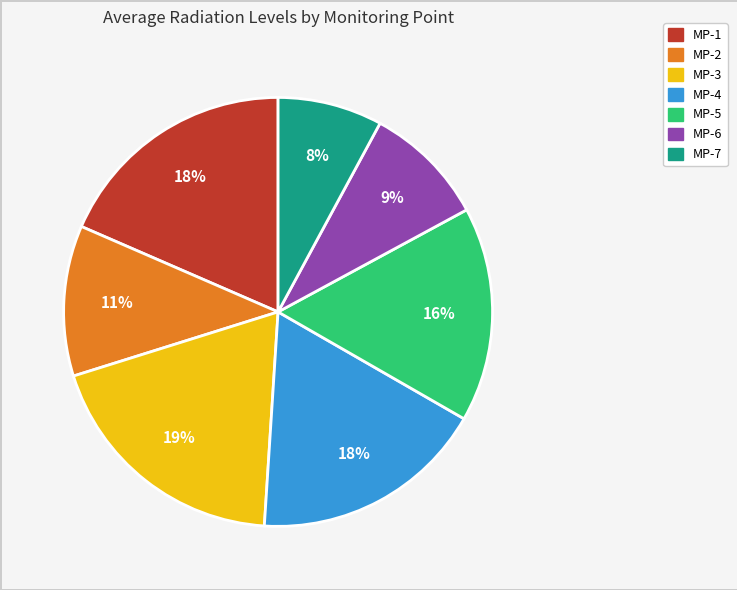

Is there any slice that represents more than half of the pie?

No